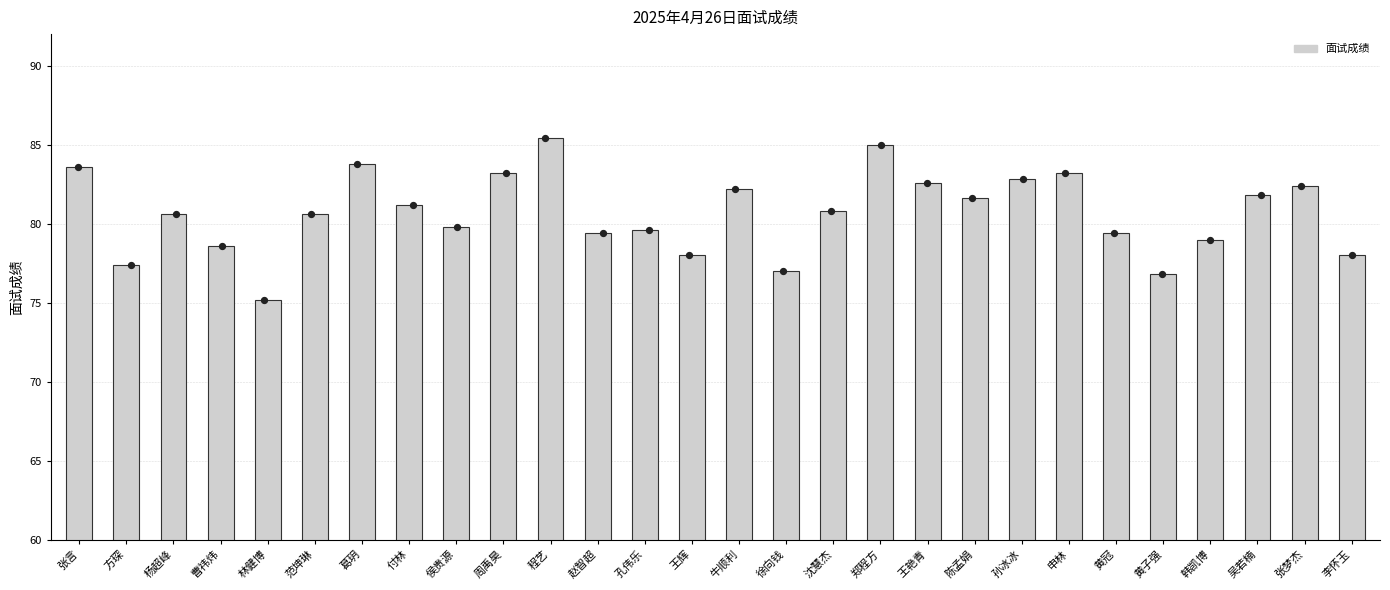

Which has a higher value, 方琛 or 牛顺利?

牛顺利